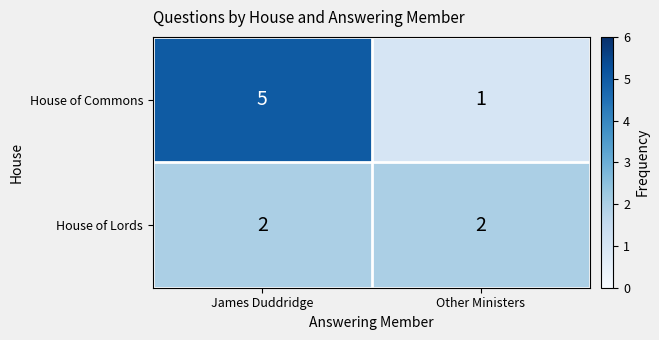

Reading right to left, transcribe all the data shown in this chart.

House of Commons: 1	5
House of Lords: 2	2